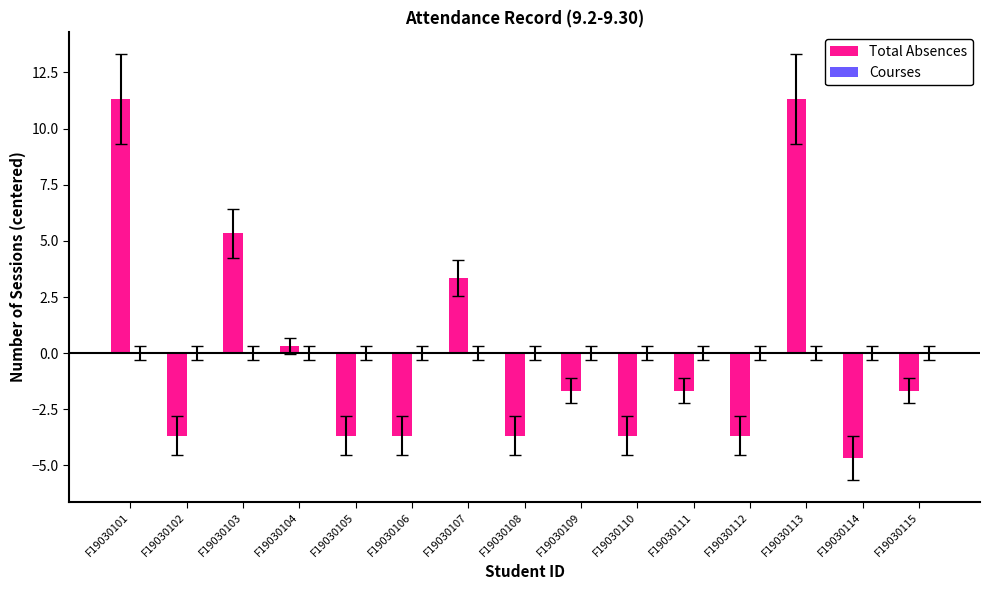

The chart shows a value of 3.3 at F19030107. True or false?

True